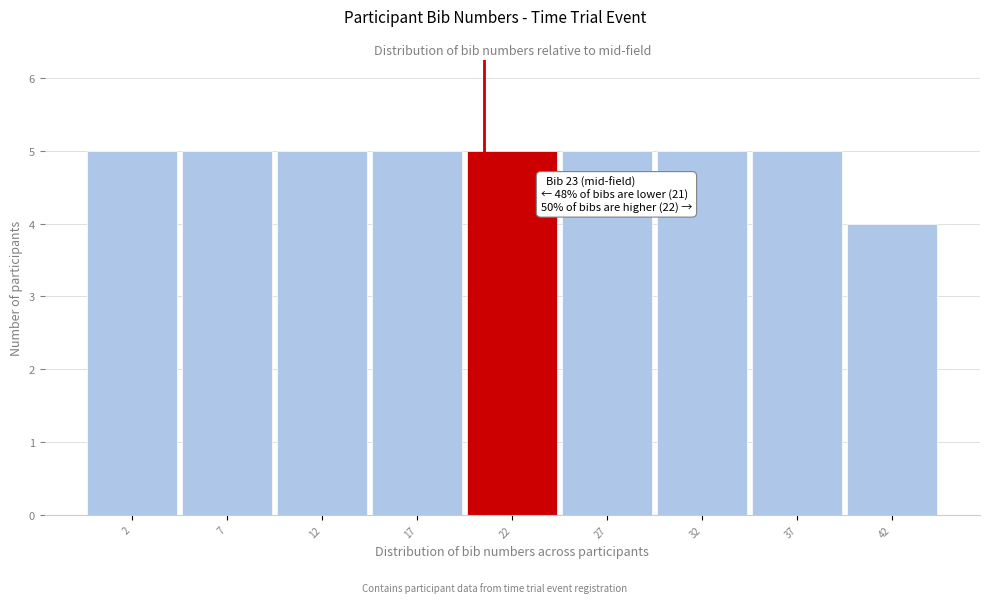

Reading left to right, what are all the values shown in this chart?

5	5	5	5	5	5	5	5	4